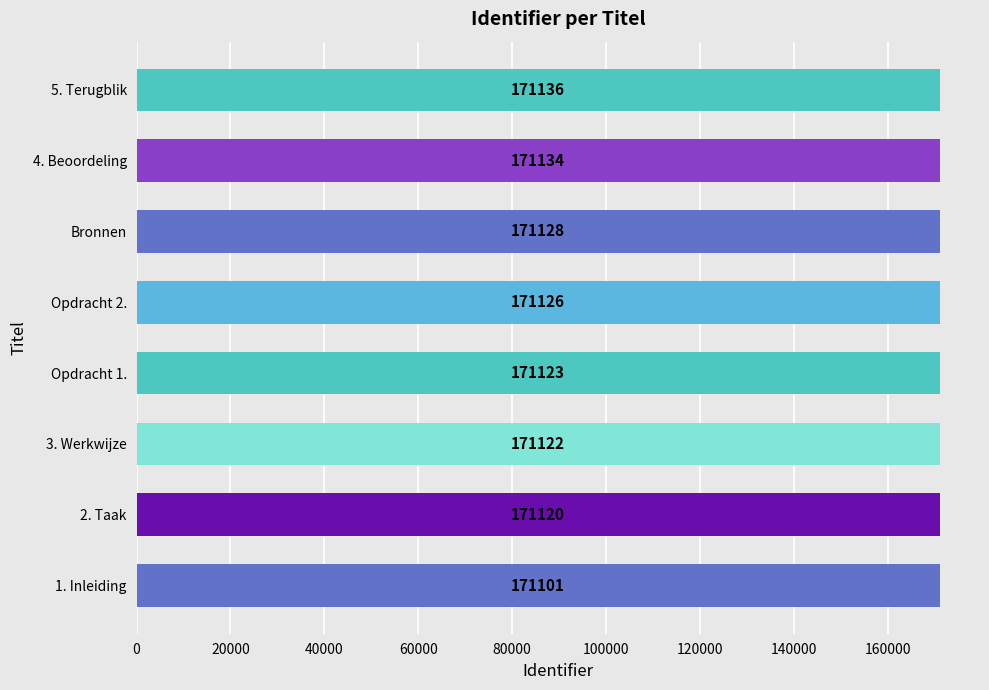

Reading top to bottom, list all the values displayed in this chart.

5. Terugblik=171136	4. Beoordeling=171134	Bronnen=171128	Opdracht 2.=171126	Opdracht 1.=171123	3. Werkwijze=171122	2. Taak=171120	1. Inleiding=171101